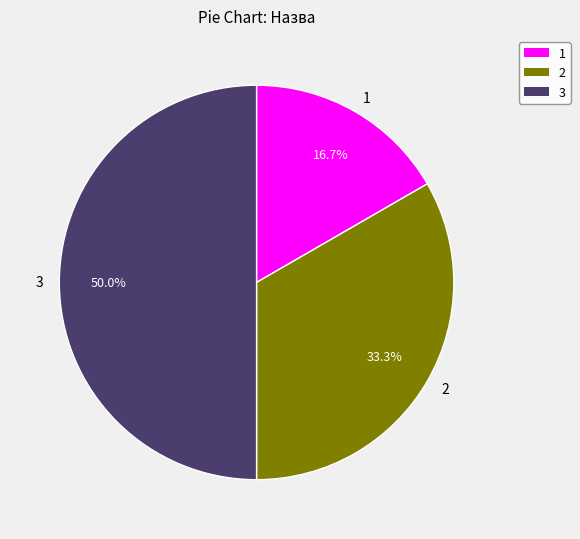

Rank the categories by value from highest to lowest.

3, 2, 1